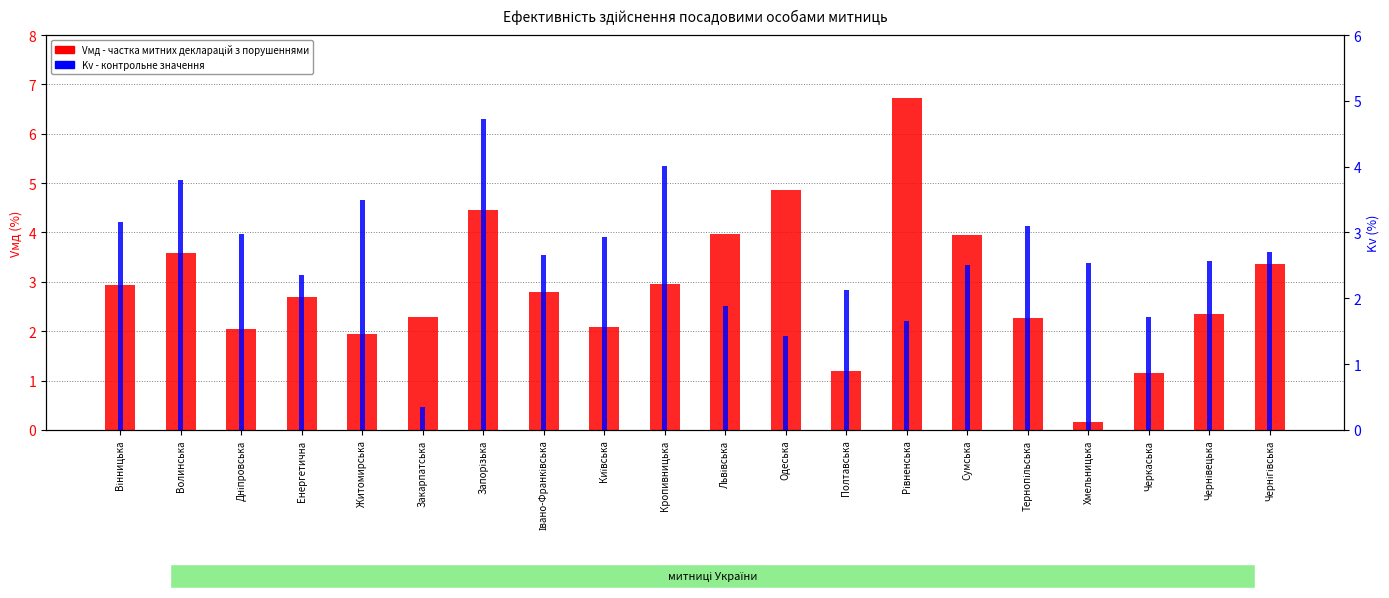

Which series has the largest total across all categories?

Vмд